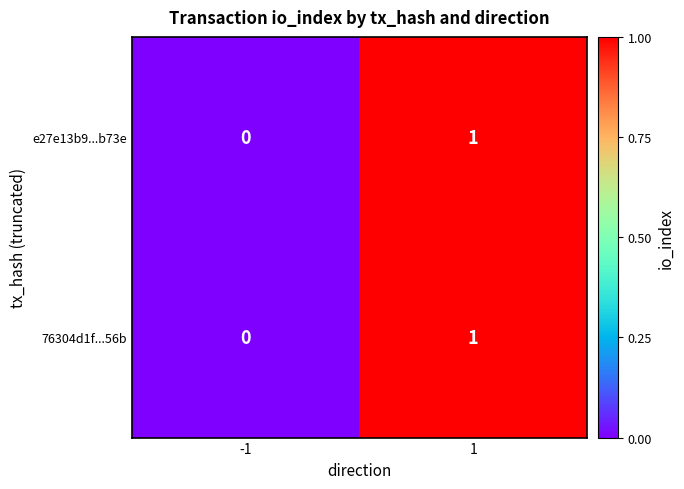

Is it true that 76304d1f...56b equals 1 at 1?

True